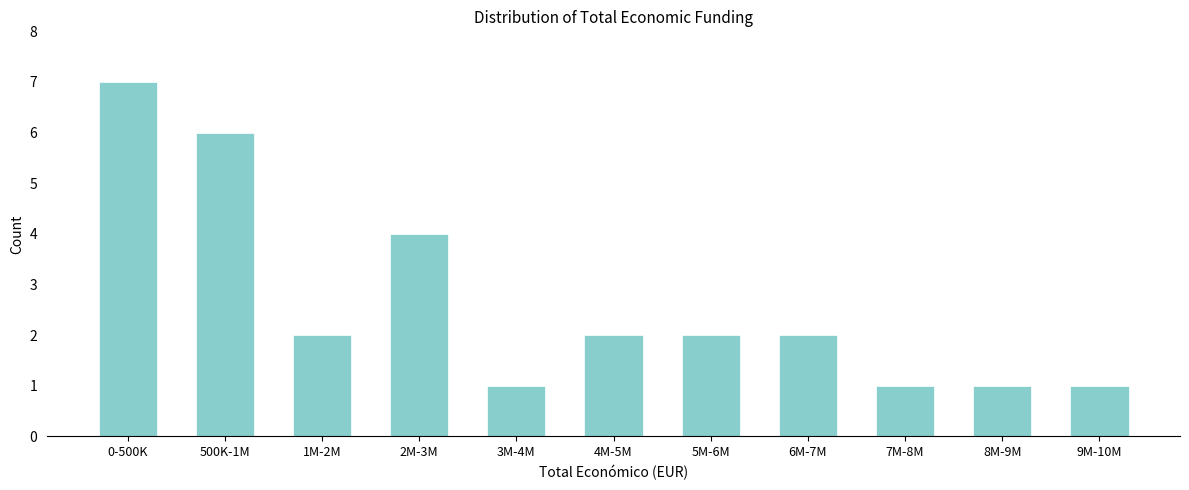

Reading left to right, extract all data points from this chart.

0-500K=7	500K-1M=6	1M-2M=2	2M-3M=4	3M-4M=1	4M-5M=2	5M-6M=2	6M-7M=2	7M-8M=1	8M-9M=1	9M-10M=1